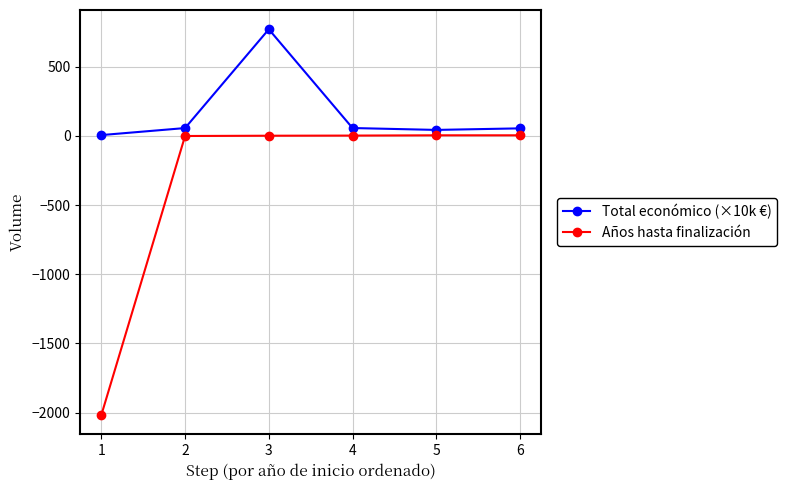

At which label does Total económico (×10k €) first exceed 57?

2